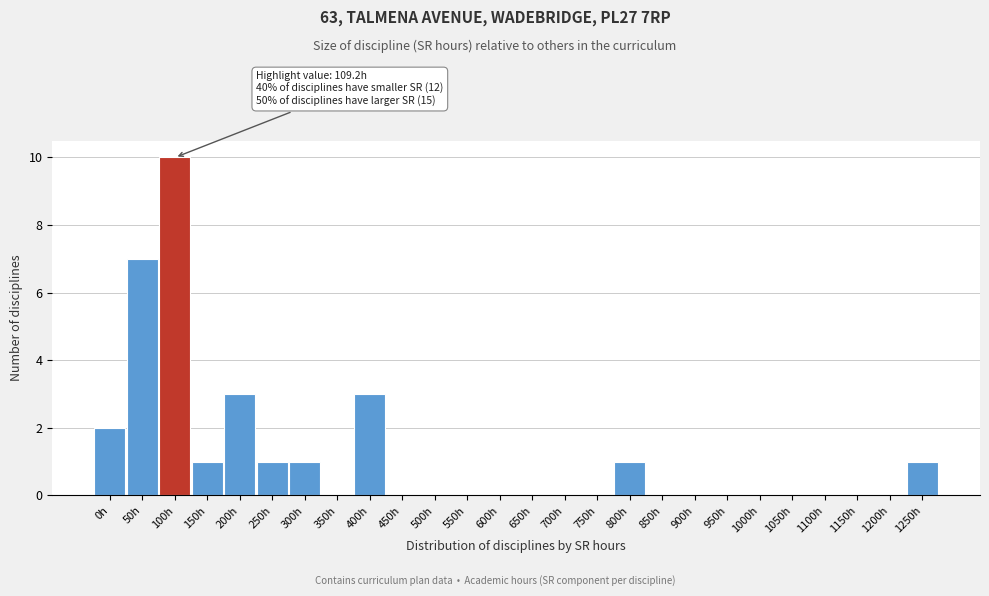

Reading left to right, what are all the values shown in this chart?

0h=2	50h=7	100h=10	150h=1	200h=3	250h=1	300h=1	350h=0	400h=3	450h=0	500h=0	550h=0	600h=0	650h=0	700h=0	750h=0	800h=1	850h=0	900h=0	950h=0	1000h=0	1050h=0	1100h=0	1150h=0	1200h=0	1250h=1